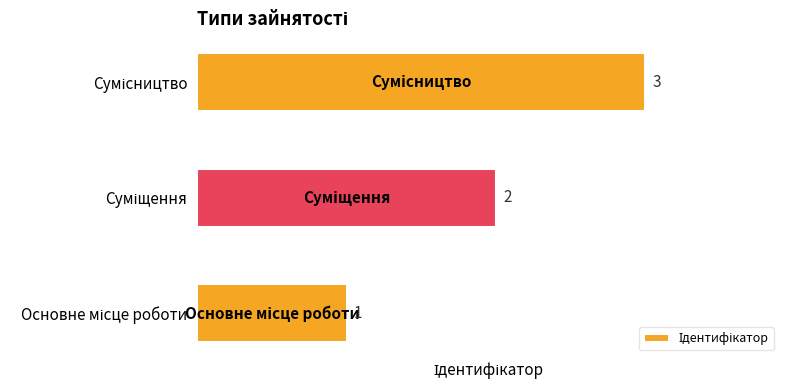

What is the sum of all values?

6